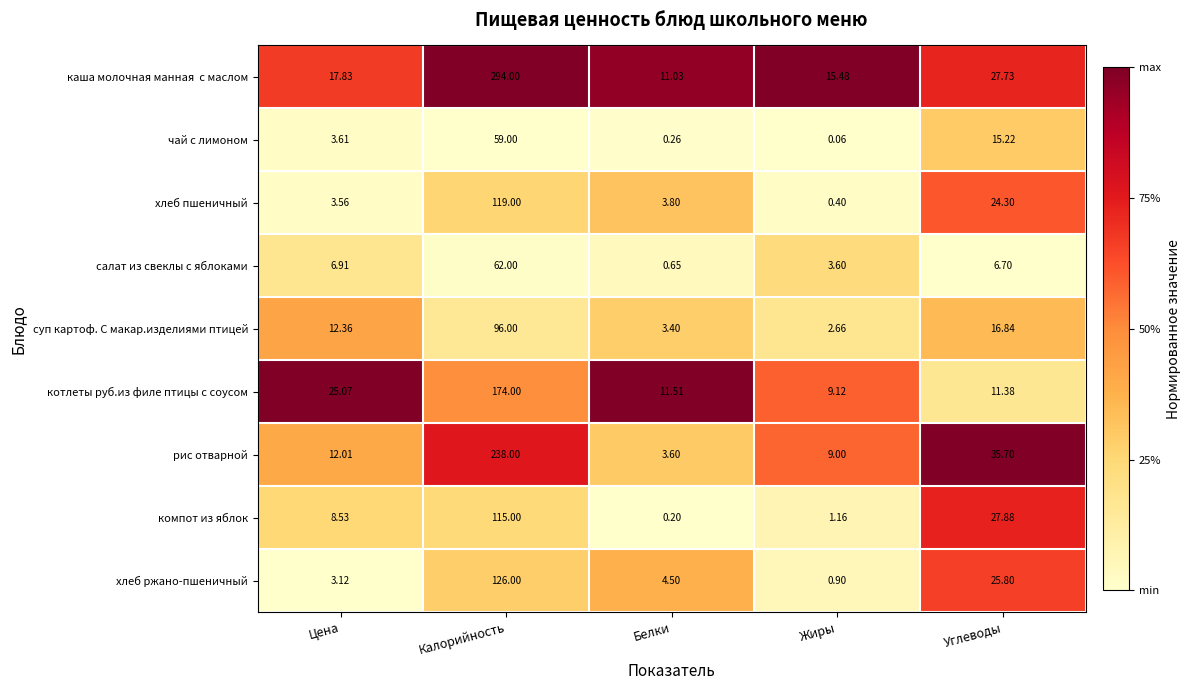

Between Цена and Жиры, which series saw the biggest shift?

котлеты руб.из филе птицы с соусом